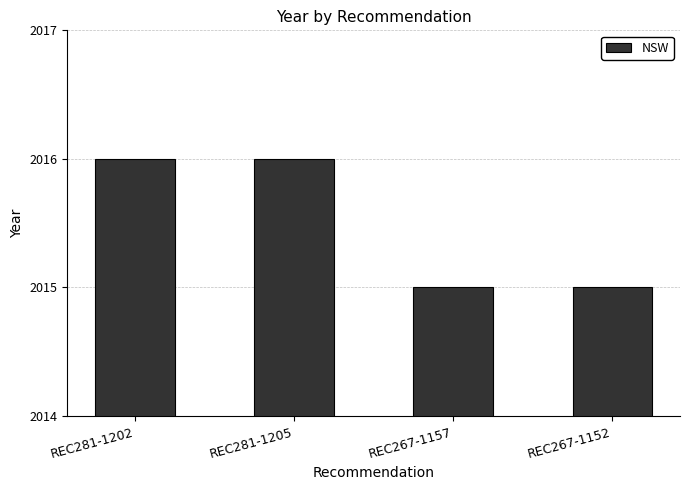

What is the average value?

2016